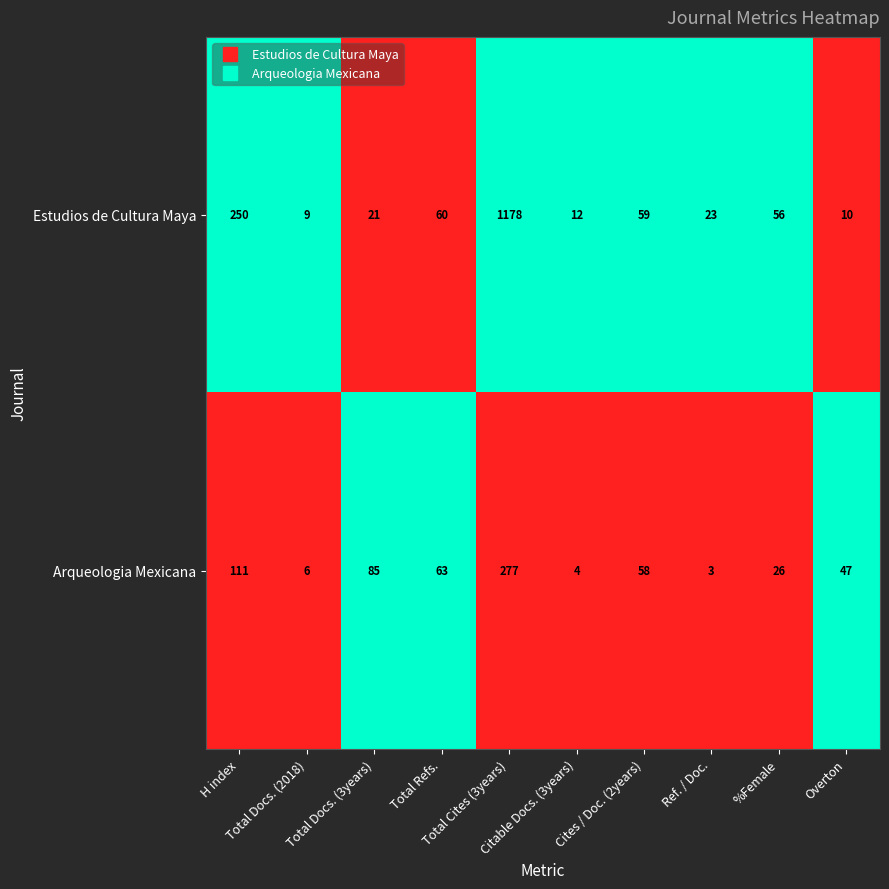

Which series has the widest spread of values?

Estudios de Cultura Maya